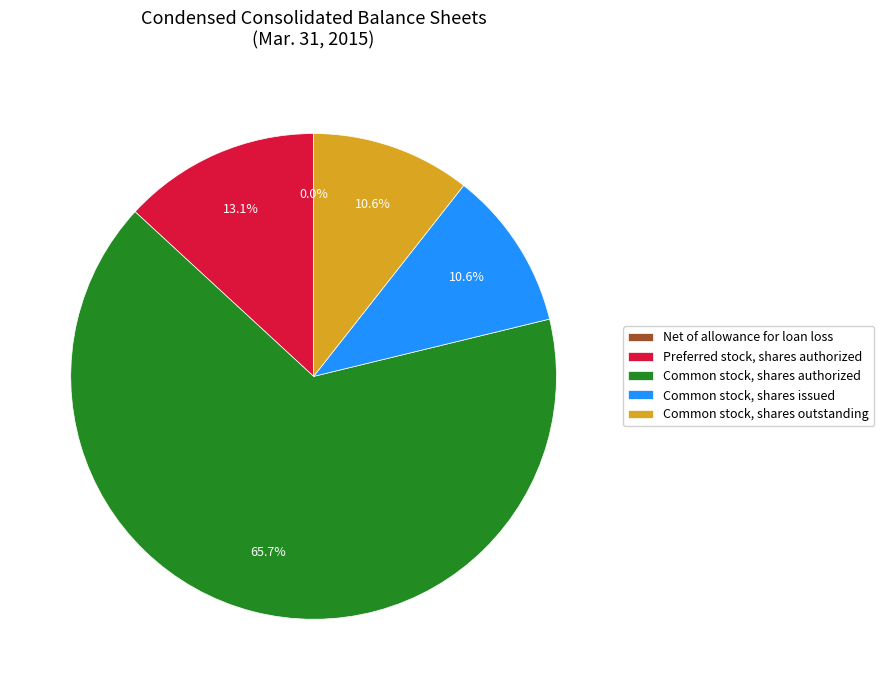

To the nearest percent, what is the average slice percentage?

20%